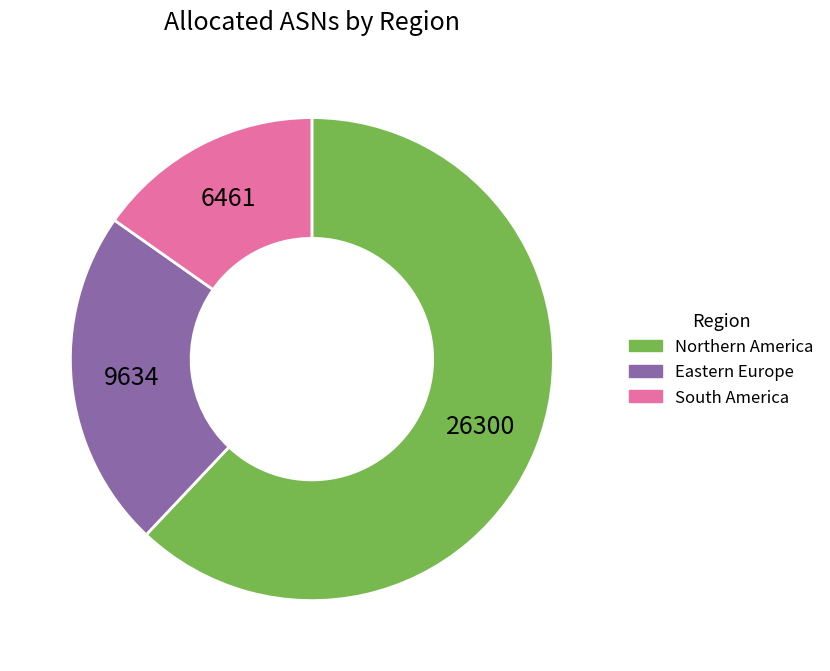

Does any single category account for the majority?

Yes